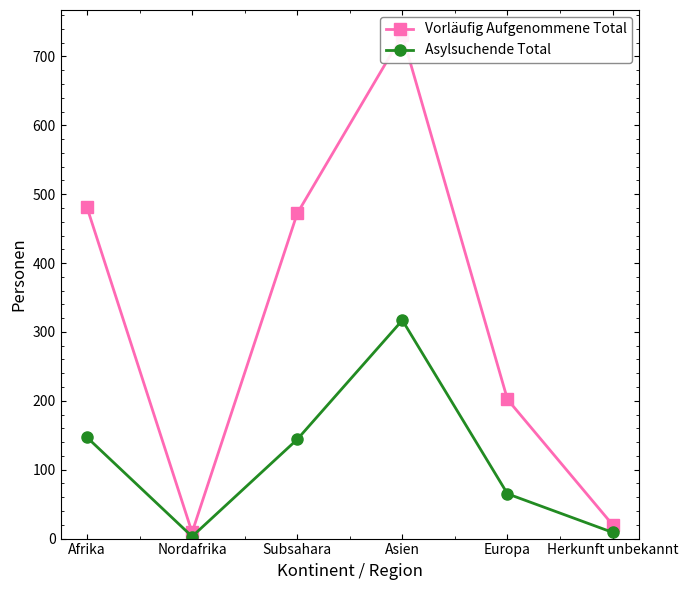

In Vorläufig Aufgenommene Total, how many points are lower than both neighbors (excluding endpoints)?

1